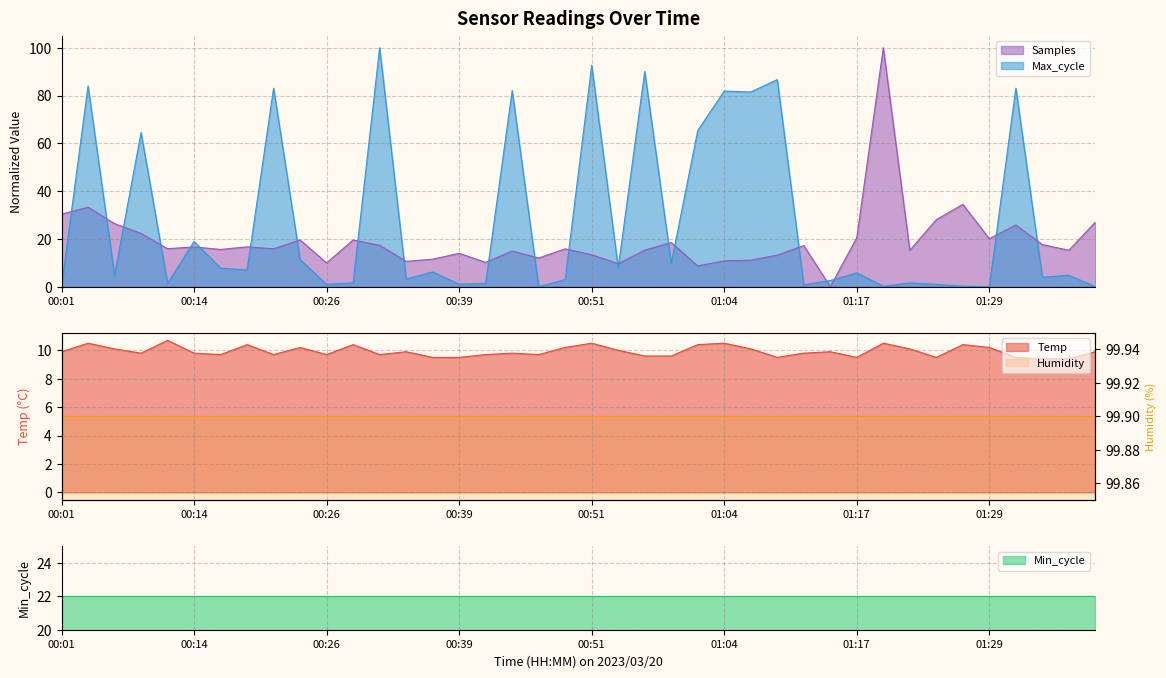

Which series ends up on top after the final intersection of Temp and Max_cycle?

Temp